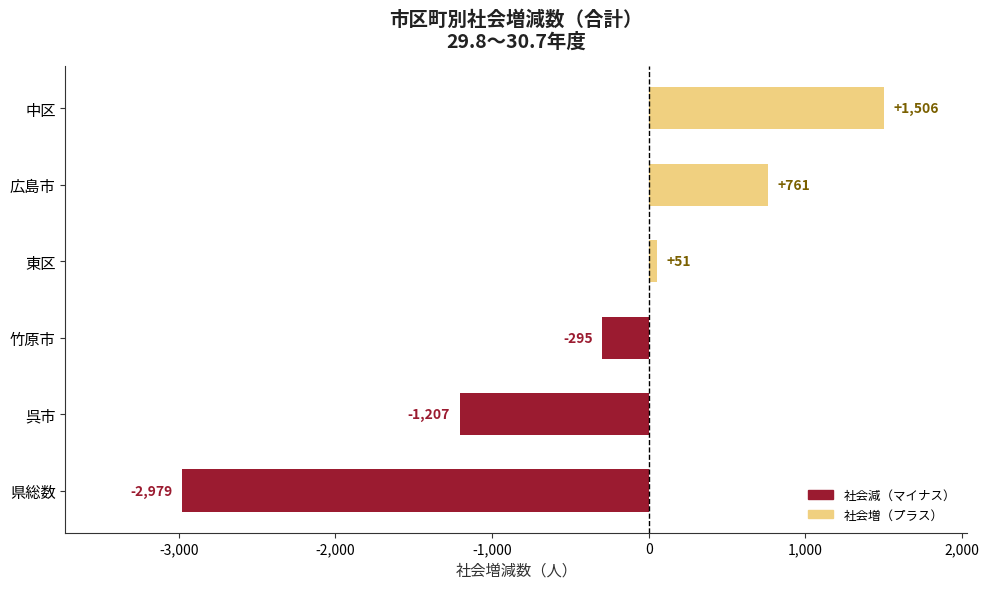

Which label corresponds to the largest value in the chart?

中区